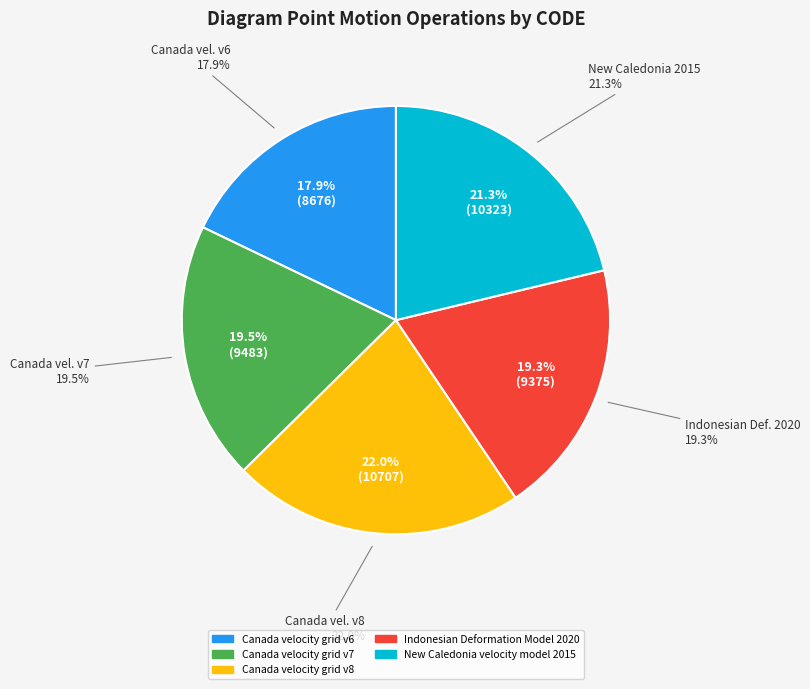

What is the change in value from Canada velocity grid v7 to New Caledonia velocity model 2015?

+840